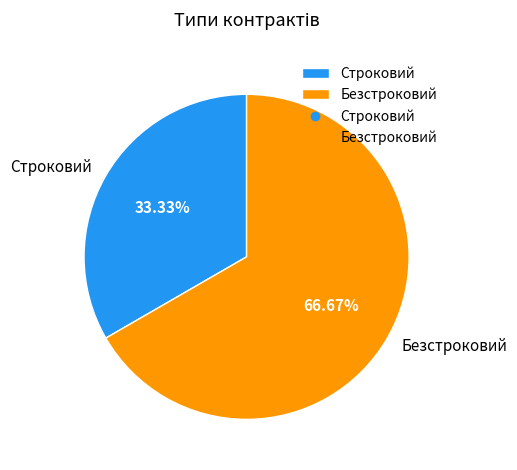

True or false: Строковий accounts for 33% of the total.

True